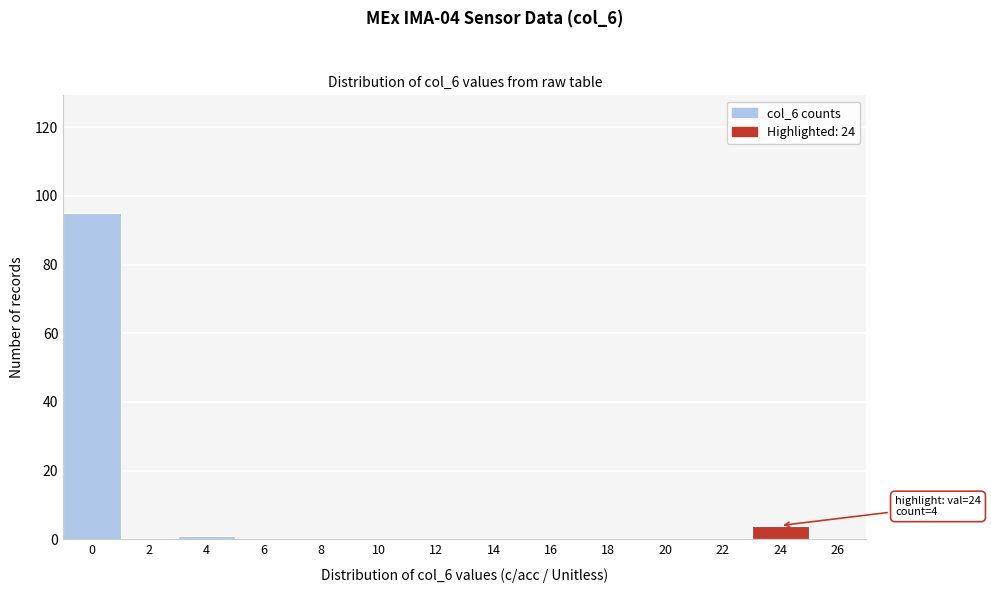

Reading right to left, list all the values displayed in this chart.

26=0	24=4	22=0	20=0	18=0	16=0	14=0	12=0	10=0	8=0	6=0	4=1	2=0	0=95